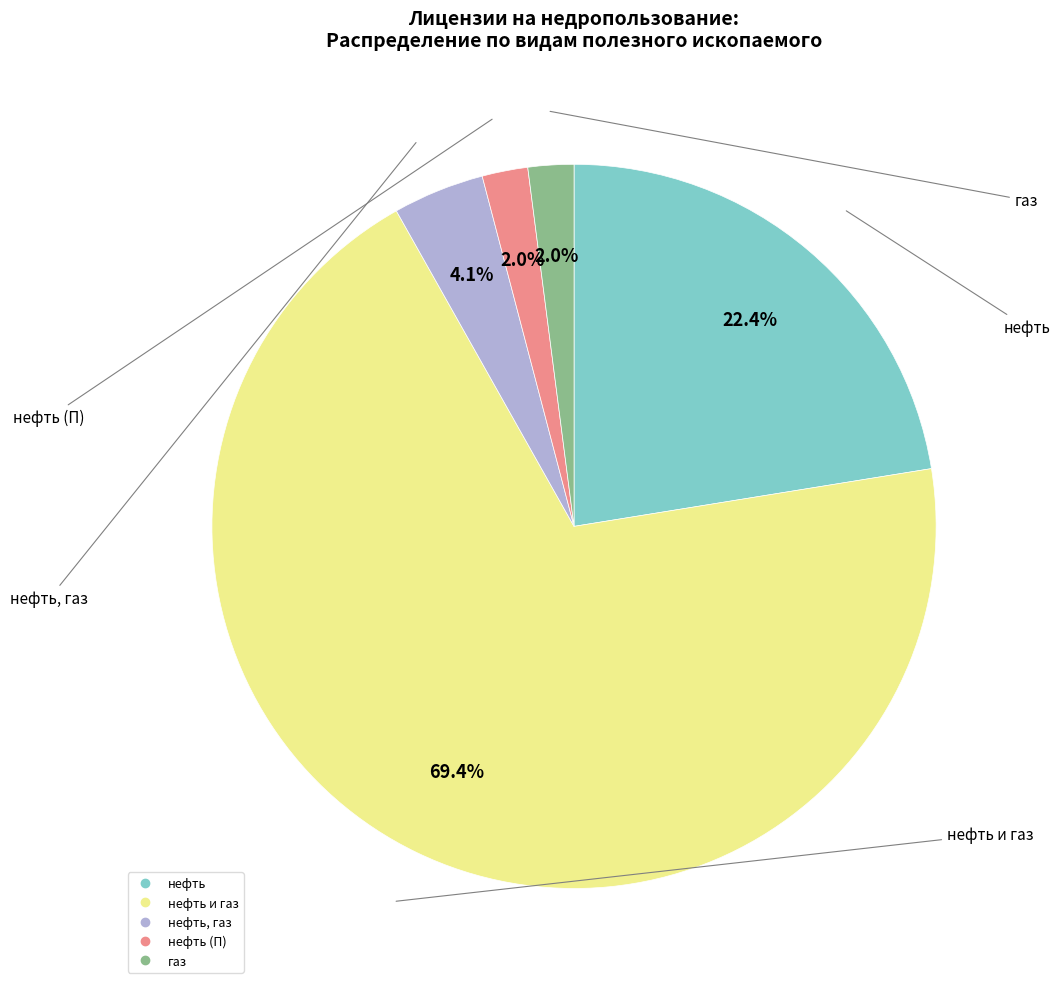

Does any single category account for the majority?

Yes